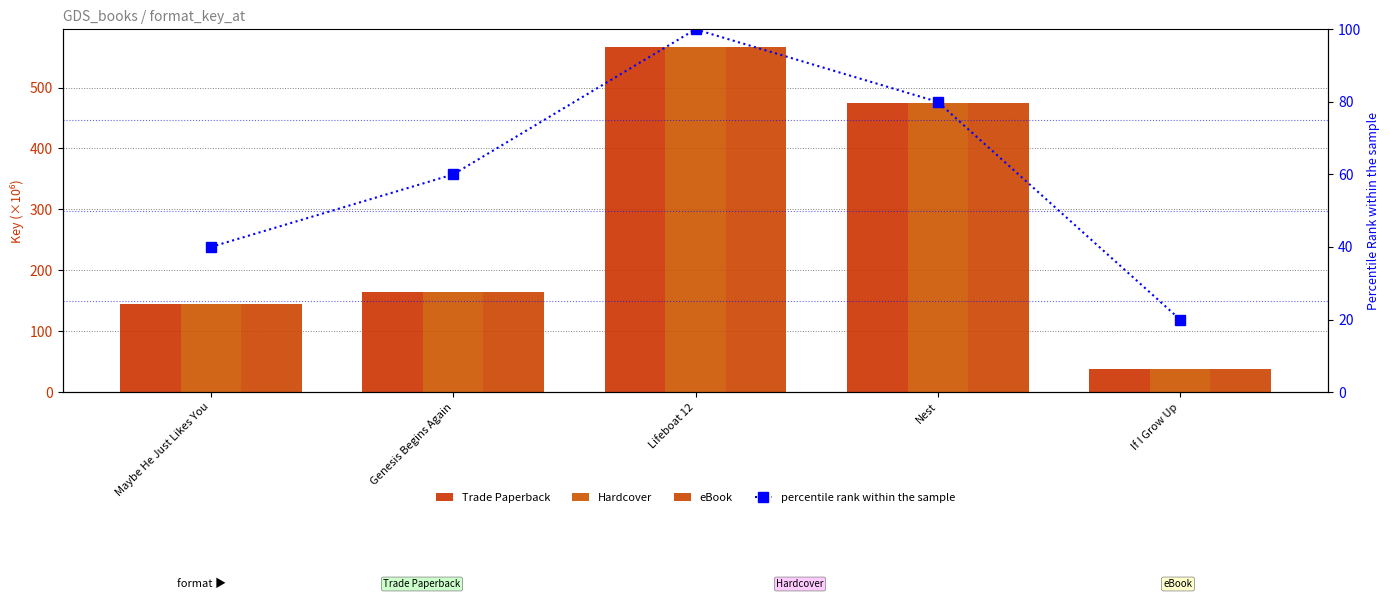

How many data points does each series have?

5